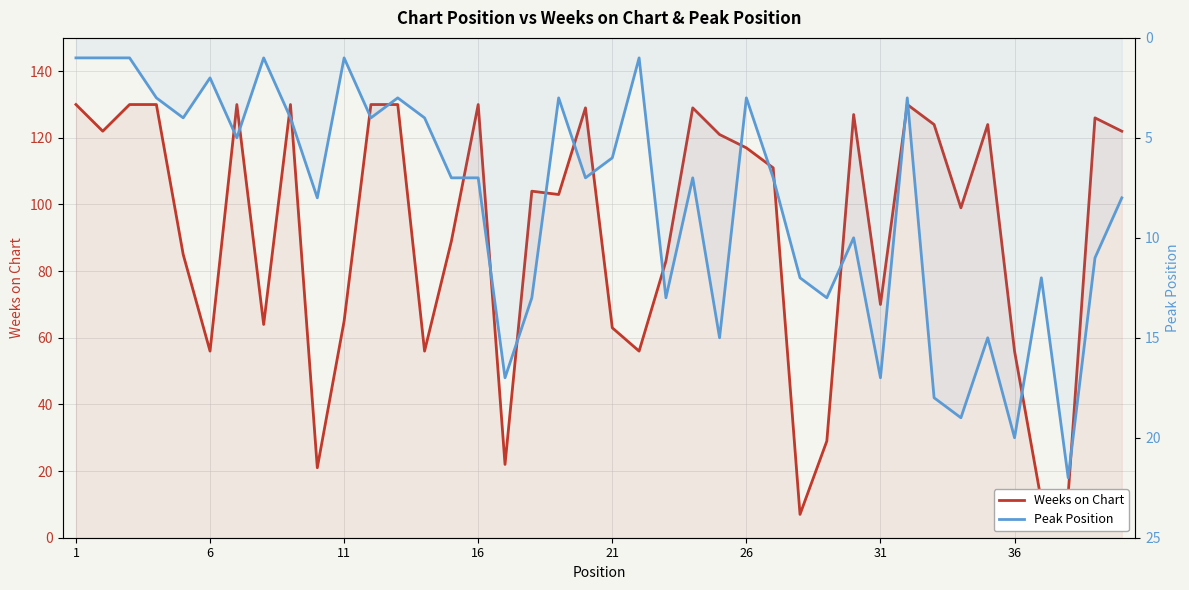

What are all the series names shown in the legend?

Weeks on Chart, Peak Position